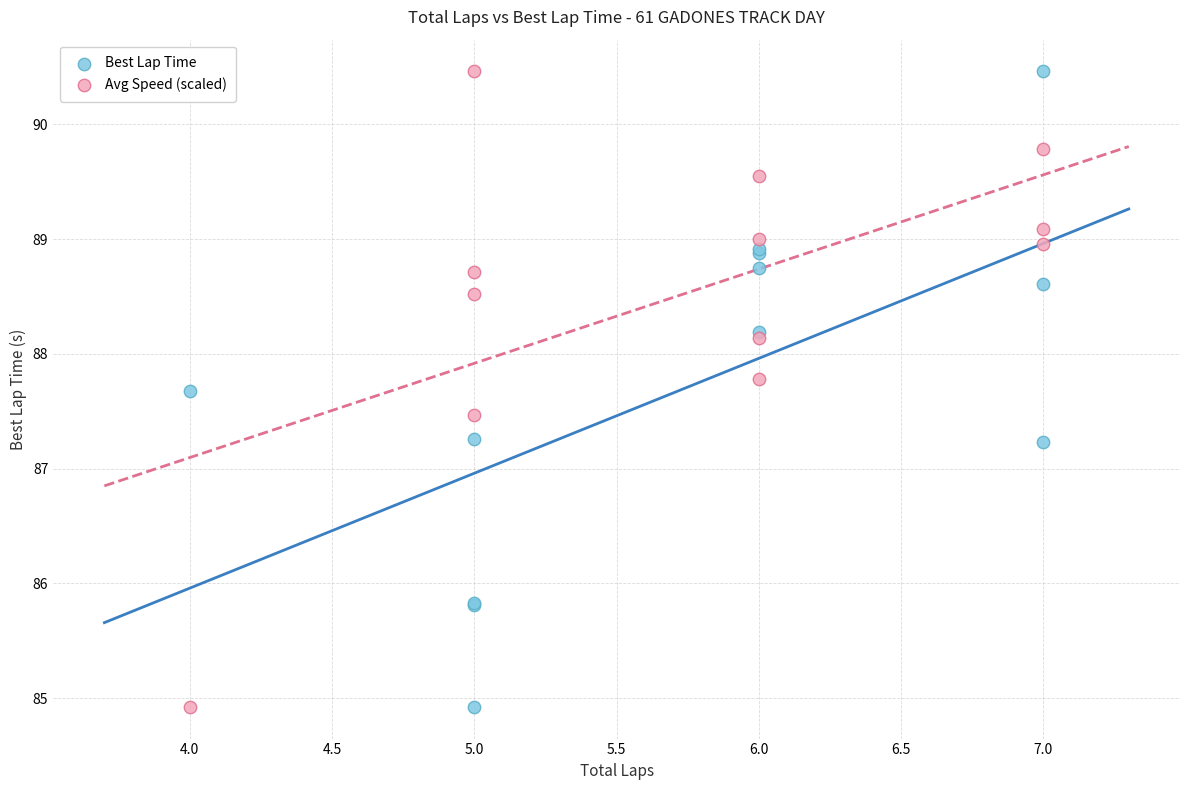

What are all the series names shown in the legend?

Best Lap Time, Avg Speed (scaled)